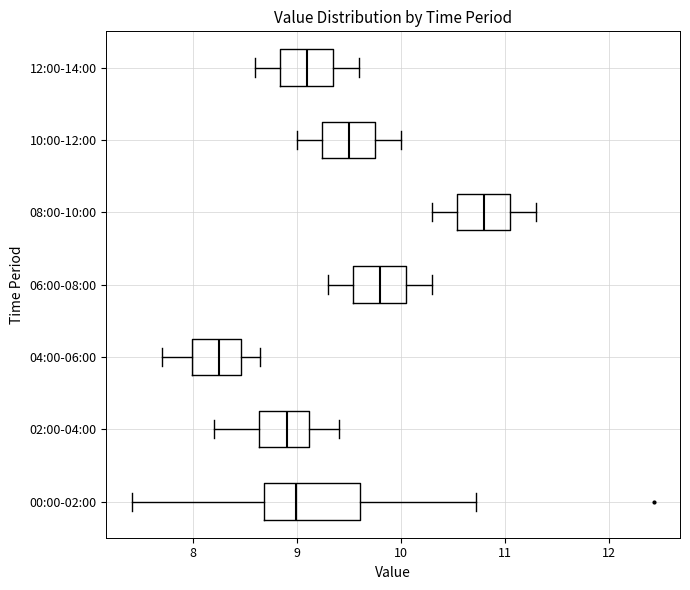

Reading bottom to top, transcribe this box plot: for each box, give where its median line is, the range the box spans, and where its two whiskers end, as read against the x-axis. The values are not printed on the chart, so give them approximately, as read against the axis.

00:00-02:00: median 9.0, box 8.7 to 9.6, whiskers 7.4 to 10.7
02:00-04:00: median 8.9, box 8.6 to 9.1, whiskers 8.2 to 9.4
04:00-06:00: median 8.3, box 8.0 to 8.5, whiskers 7.7 to 8.7
06:00-08:00: median 9.8, box 9.5 to 10.1, whiskers 9.3 to 10.3
08:00-10:00: median 10.8, box 10.5 to 11.1, whiskers 10.3 to 11.3
10:00-12:00: median 9.5, box 9.2 to 9.8, whiskers 9.0 to 10.0
12:00-14:00: median 9.1, box 8.8 to 9.4, whiskers 8.6 to 9.6